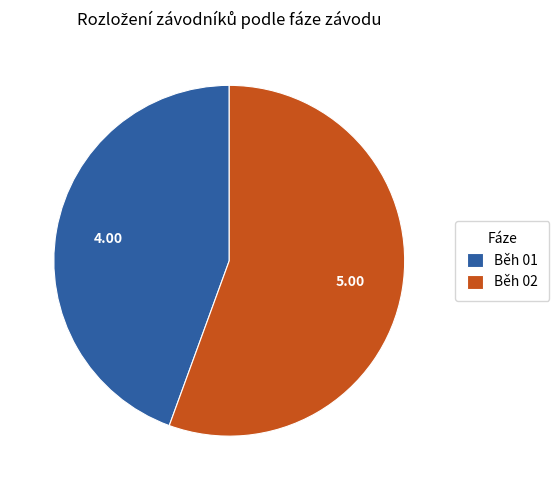

Does any single category account for the majority?

Yes